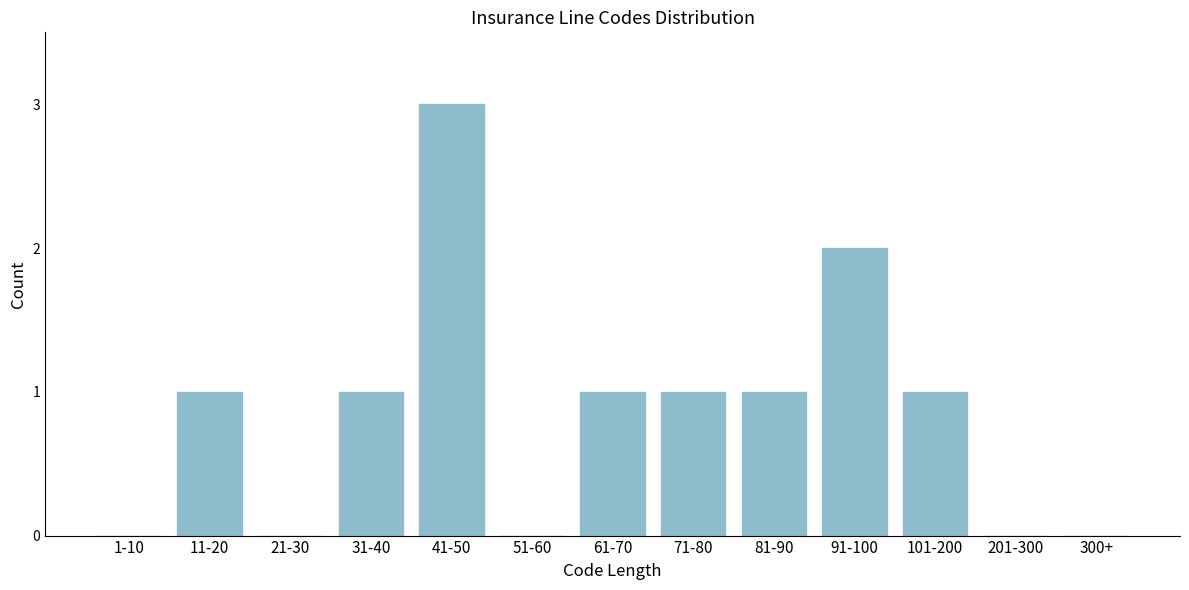

Reading left to right, list all the values displayed in this chart.

1-10=0	11-20=1	21-30=0	31-40=1	41-50=3	51-60=0	61-70=1	71-80=1	81-90=1	91-100=2	101-200=1	201-300=0	300+=0